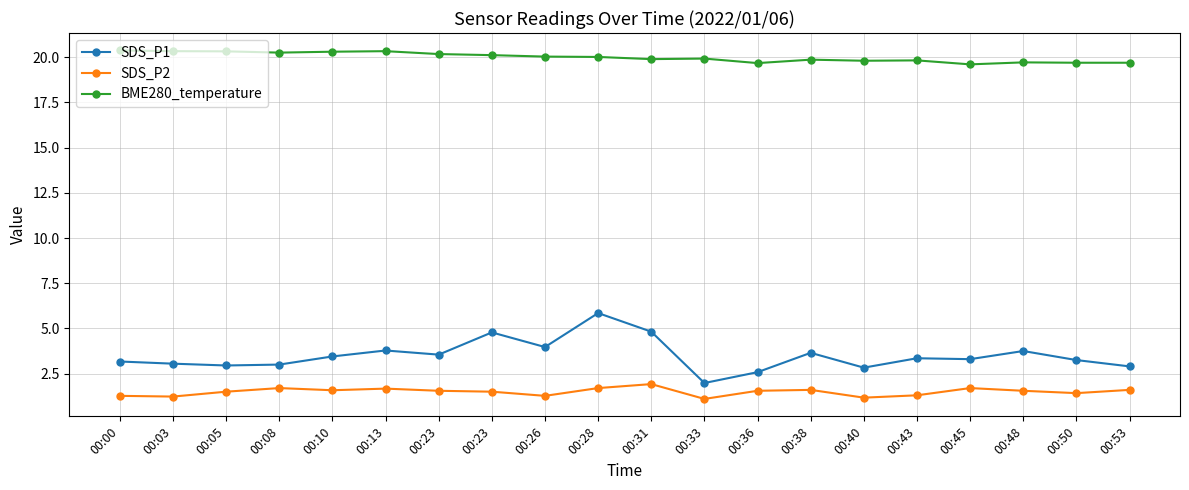

What is the maximum value shown in the chart?

20.4